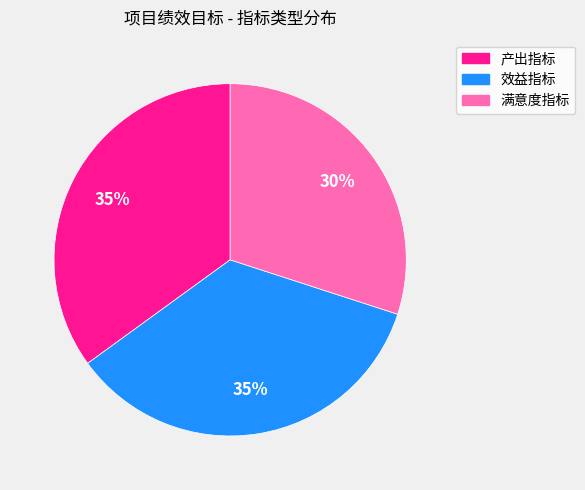

Is there any slice that represents more than half of the pie?

No